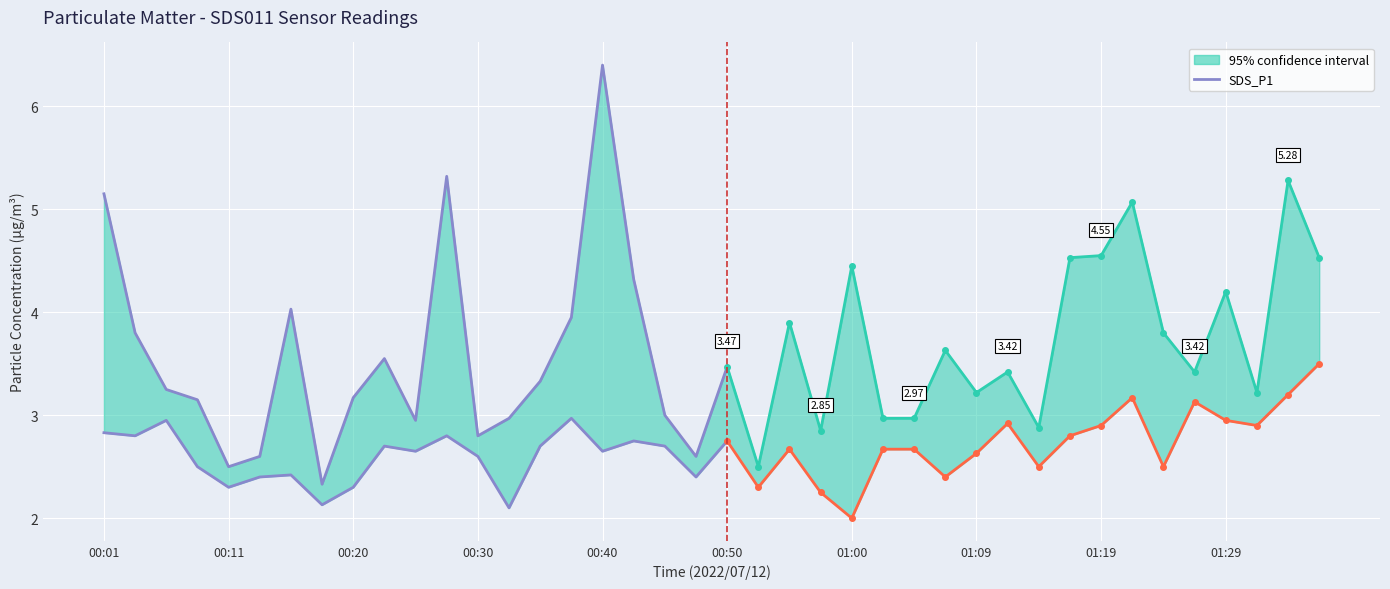

True or false: SDS_P1 and SDS_P2 cross at least once.

False